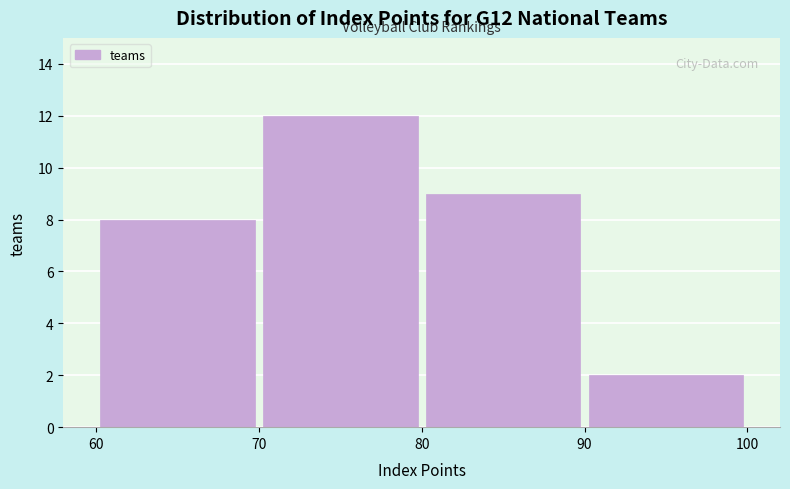

What is the height of the bar covering 60 to 70 on the x-axis? The values are not printed on the chart, so give them approximately, as read against the axis.

8